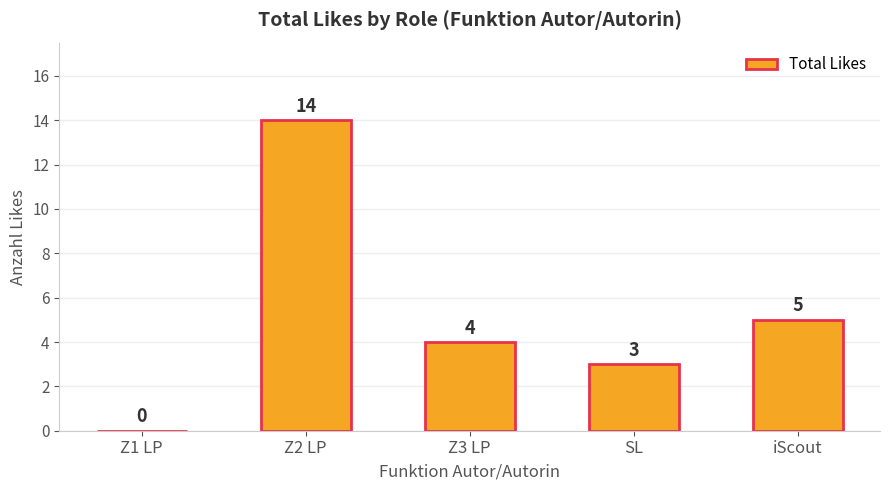

What is the maximum value shown in the chart?

14